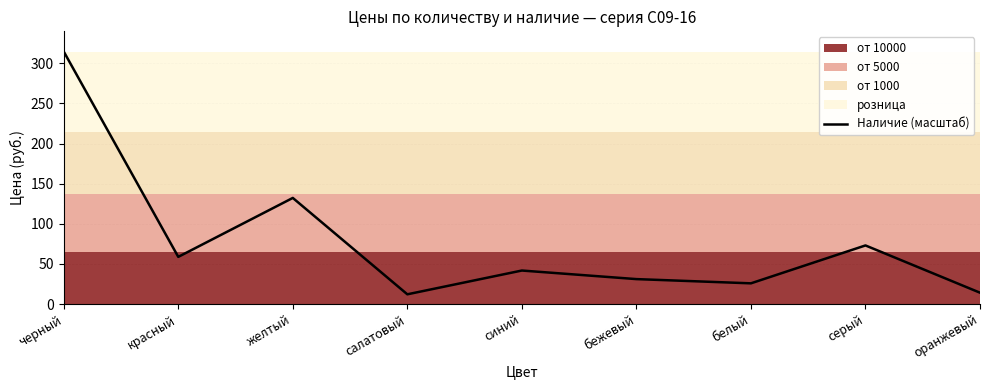

What is the sum of all values?

703.6